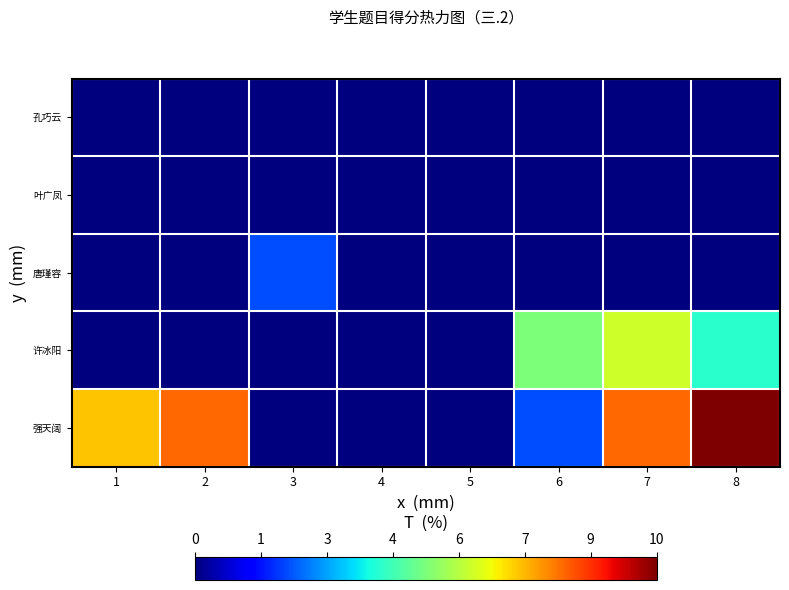

Reading left to right, what are all the values shown in this chart?

孔巧云: 1=0	2=0	3=0	4=0	5=0	6=0	7=0	8=0
叶广凤: 1=0	2=0	3=0	4=0	5=0	6=0	7=0	8=0
唐瑾容: 1=0	2=0	3=2	4=0	5=0	6=0	7=0	8=0
许冰阳: 1=0	2=0	3=0	4=0	5=0	6=5	7=6	8=4
强天阔: 1=7	2=8	3=0	4=0	5=0	6=2	7=8	8=10